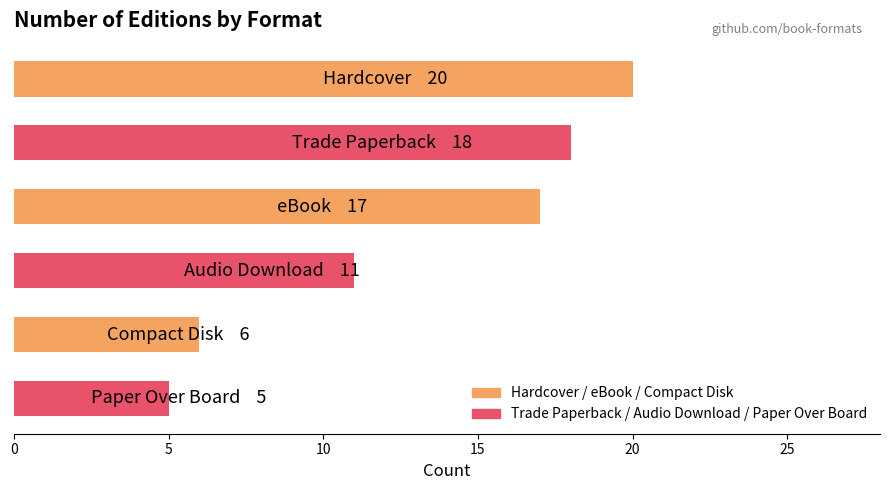

What is the difference between the maximum and minimum values?

15